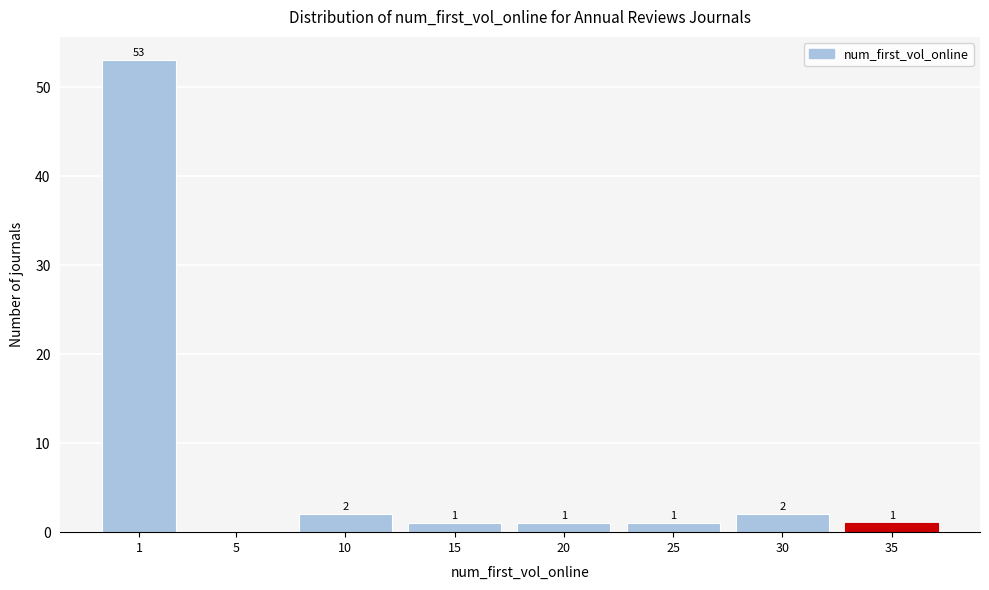

Reading left to right, transcribe all the data shown in this chart.

1=53	5=0	10=2	15=1	20=1	25=1	30=2	35=1